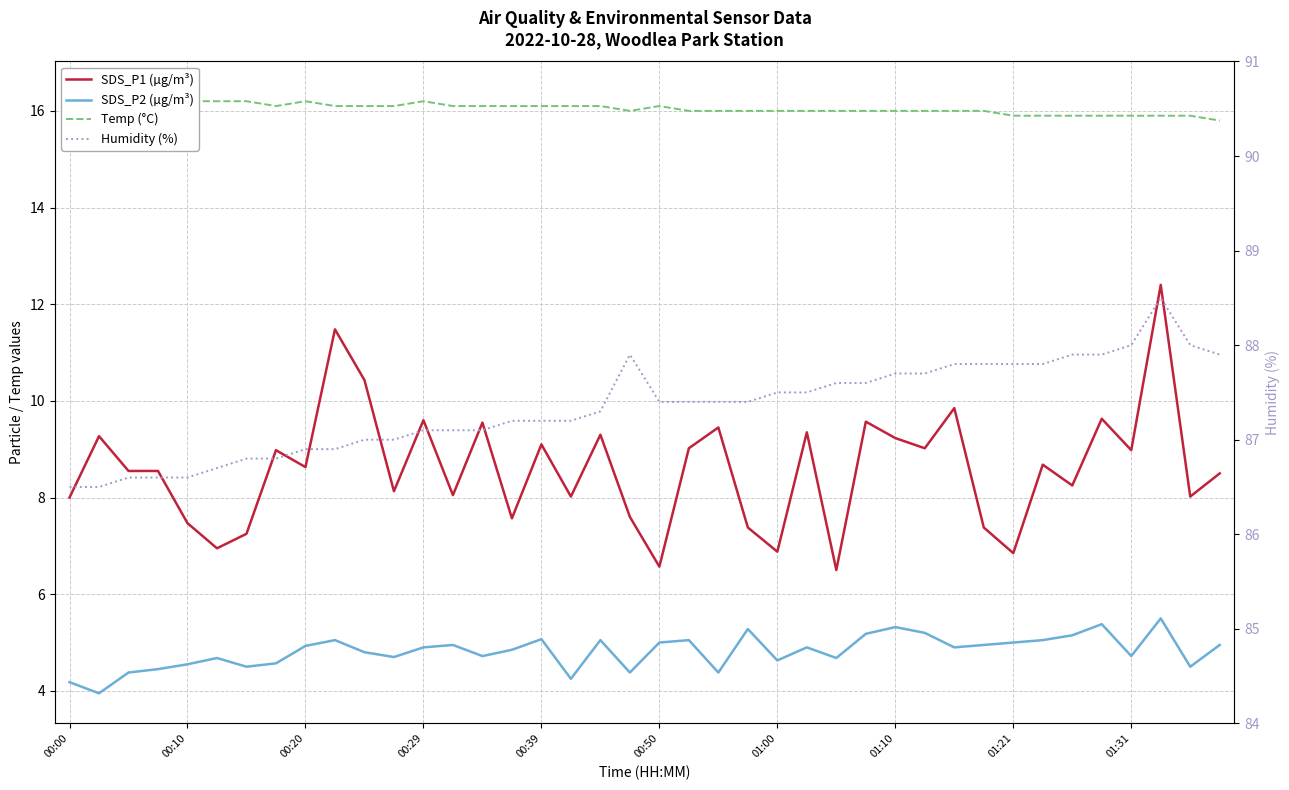

What is the smallest value displayed?

4.0